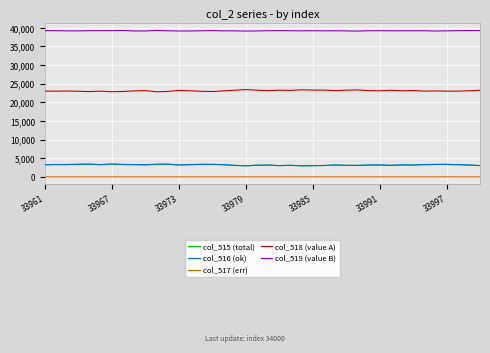

True or false: col_518 (value A) and col_519 (value B) intersect in this chart.

False